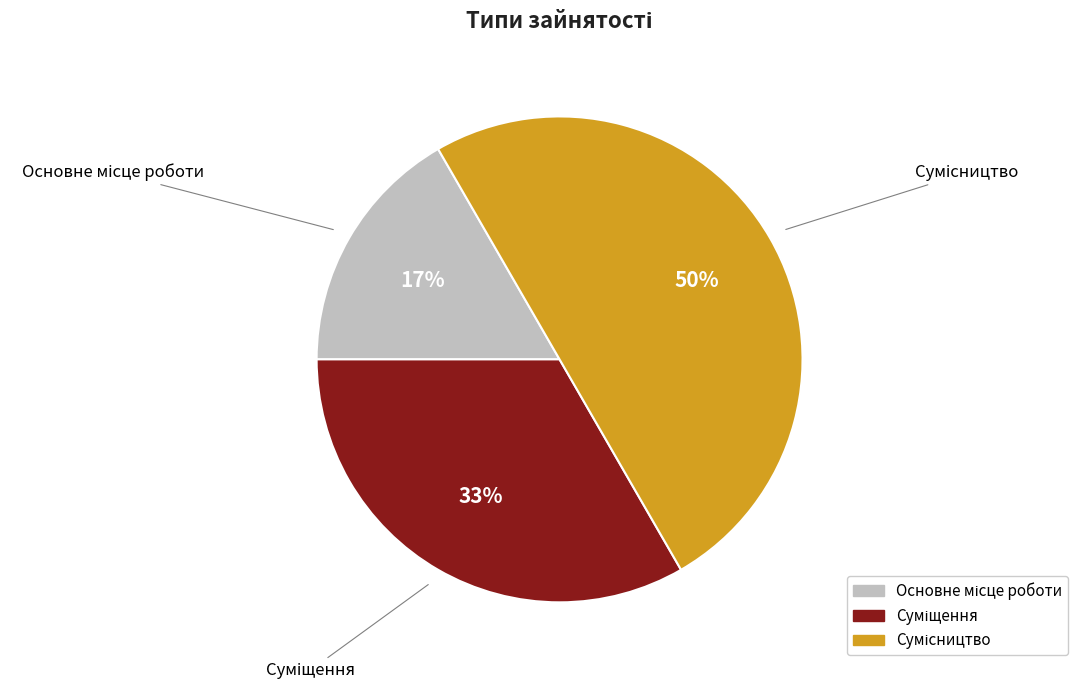

To the nearest percent, what is the average slice percentage?

33%